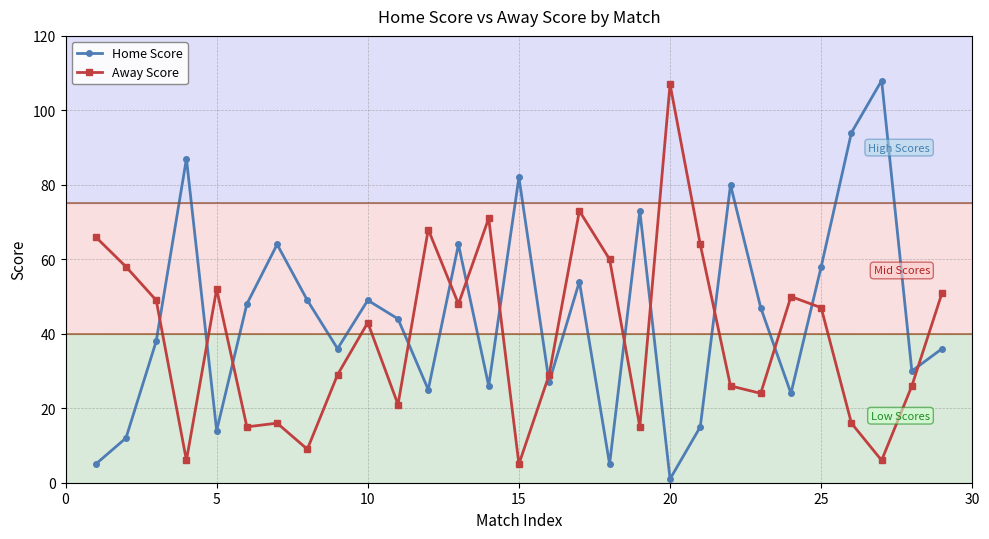

Which series has the largest total across all categories?

Home Score